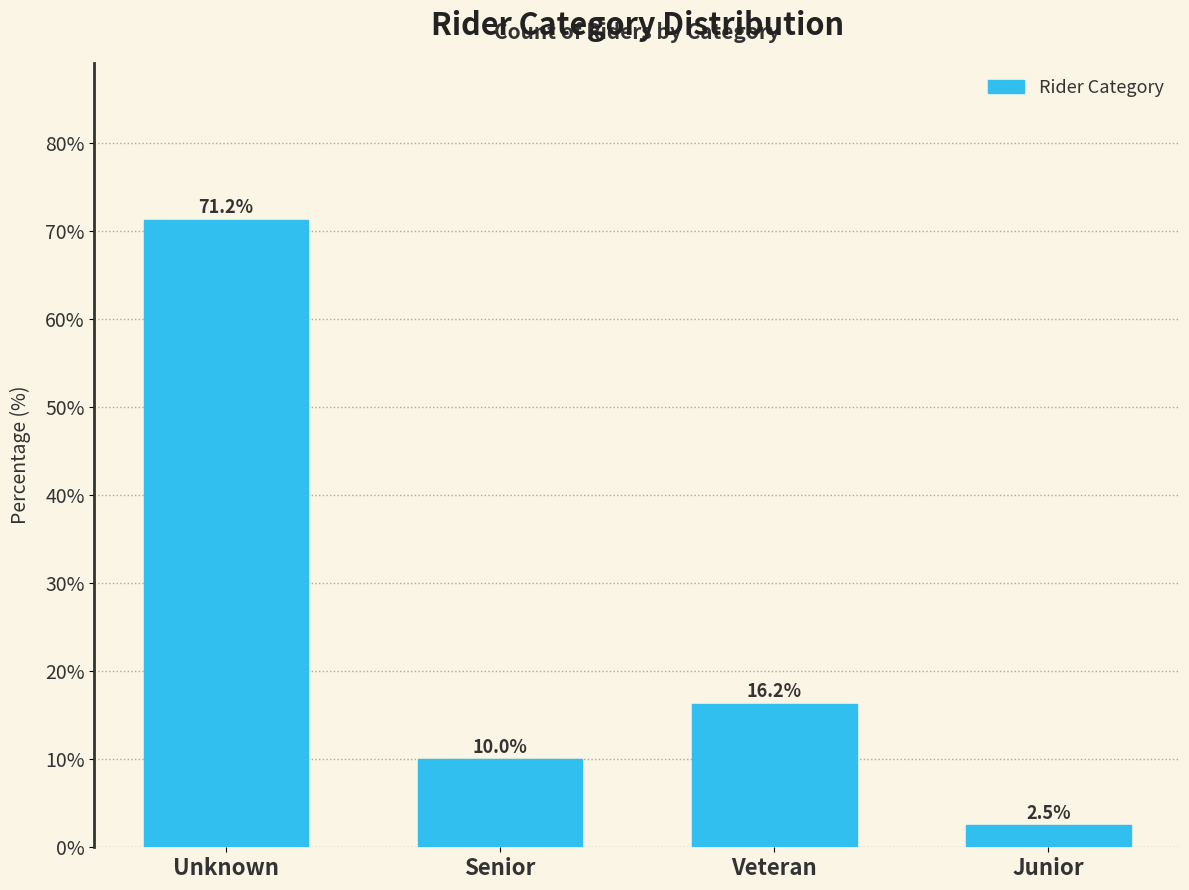

What is the smallest value displayed?

2.5